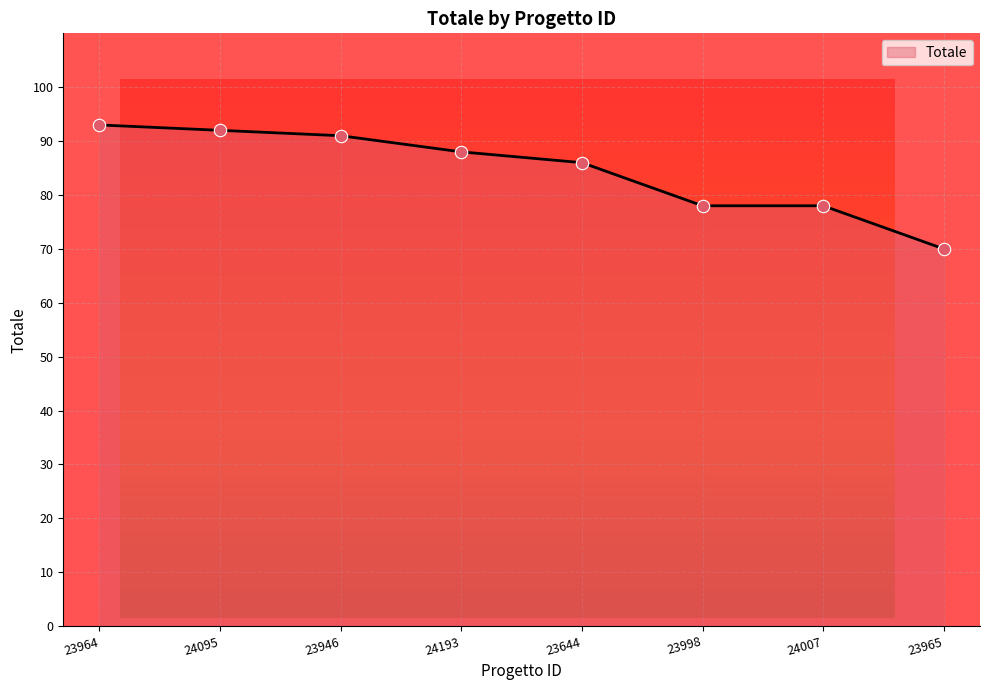

What is the change in value from 24095 to 23946?

-1